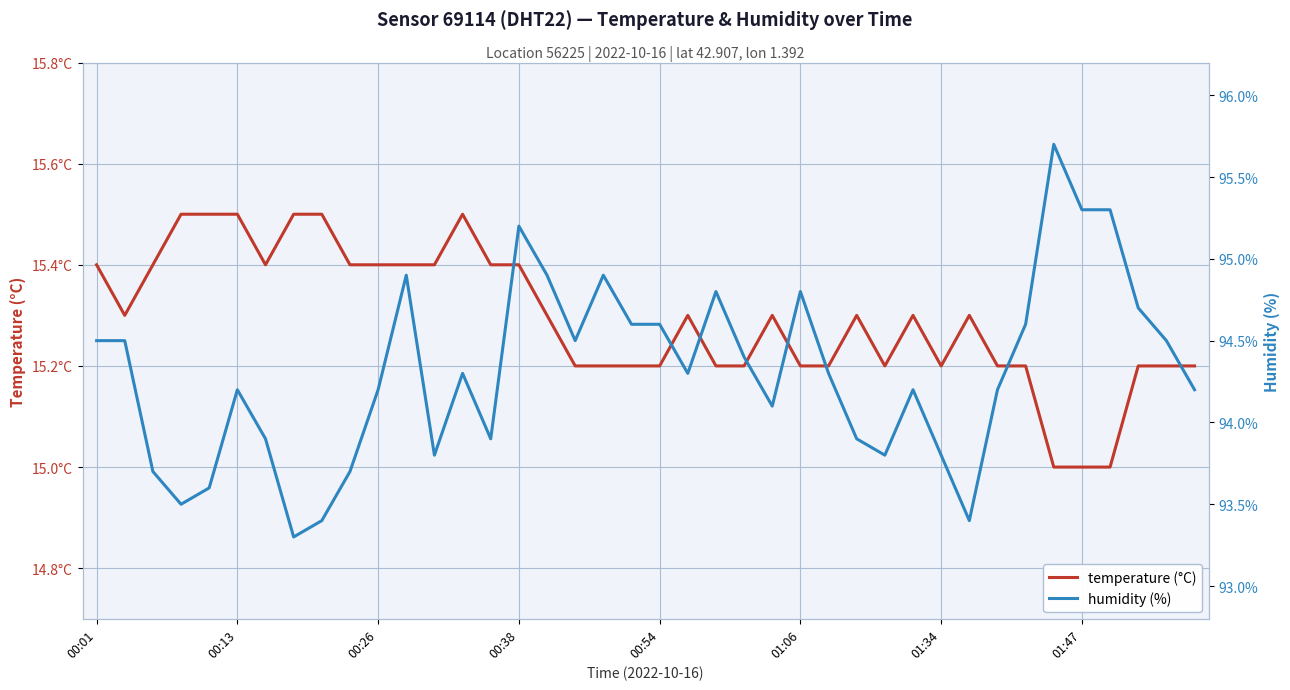

Which series has the largest total across all categories?

humidity (%)